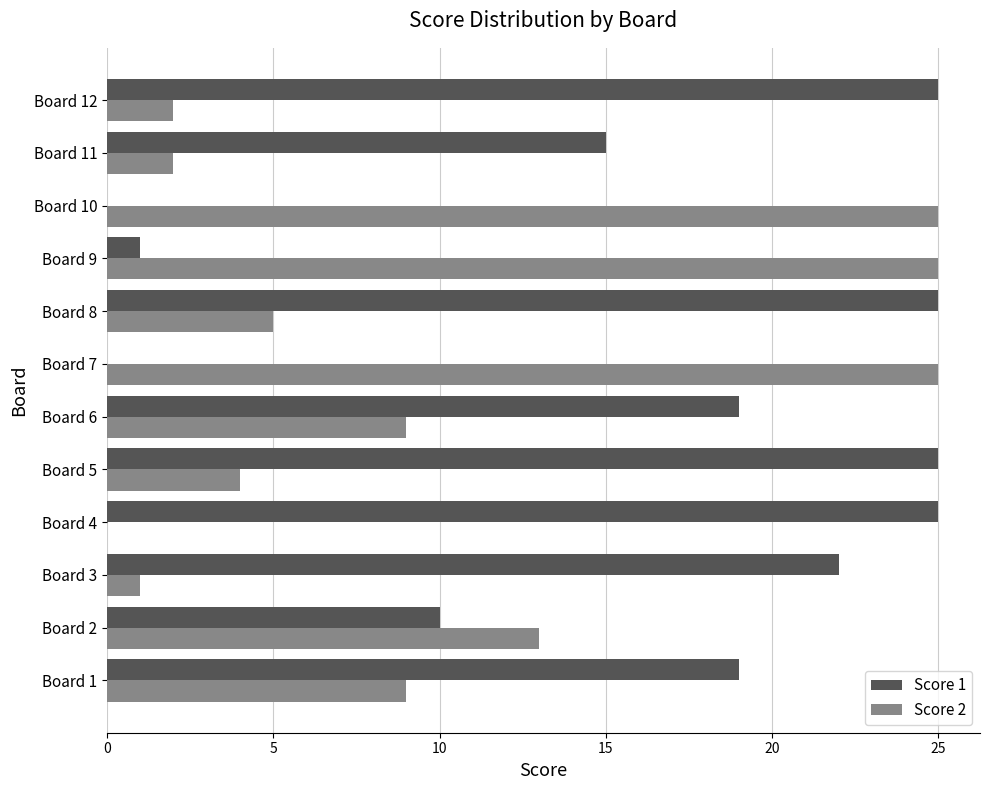

What is the total value across all series at Board 3?

23